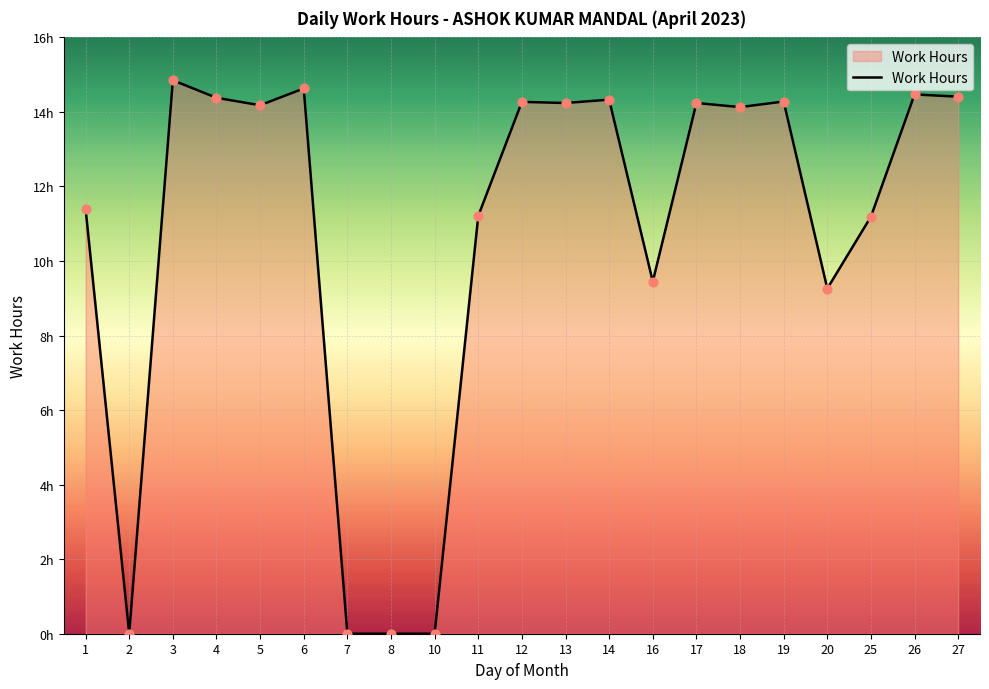

Does the chart have visible grid lines?

Yes